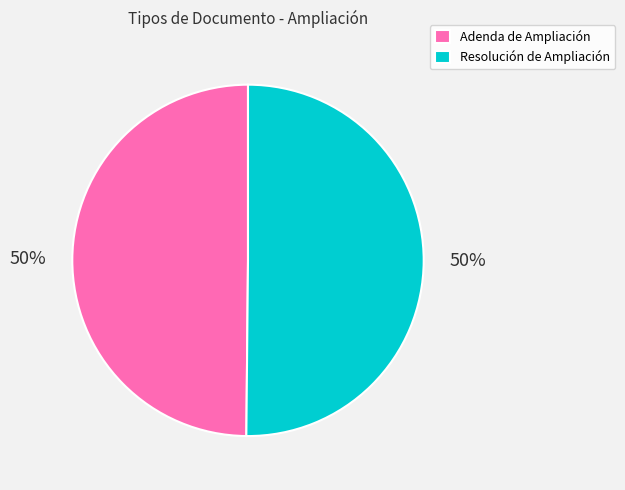

What is the ratio of the value at Adenda de Ampliación to the value at Resolución de Ampliación?

1.0